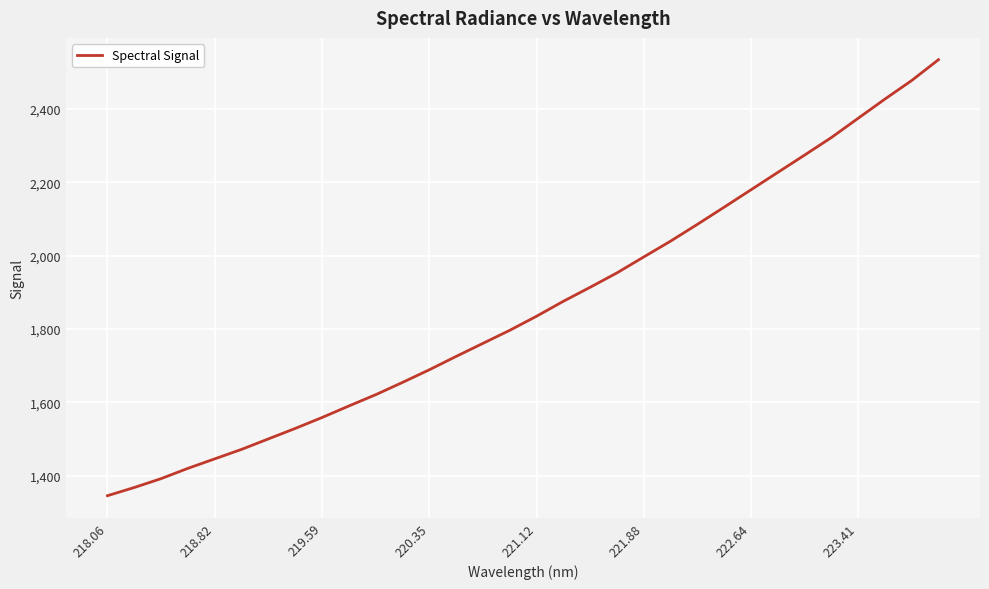

What is the difference between the maximum and minimum values?

1189.0